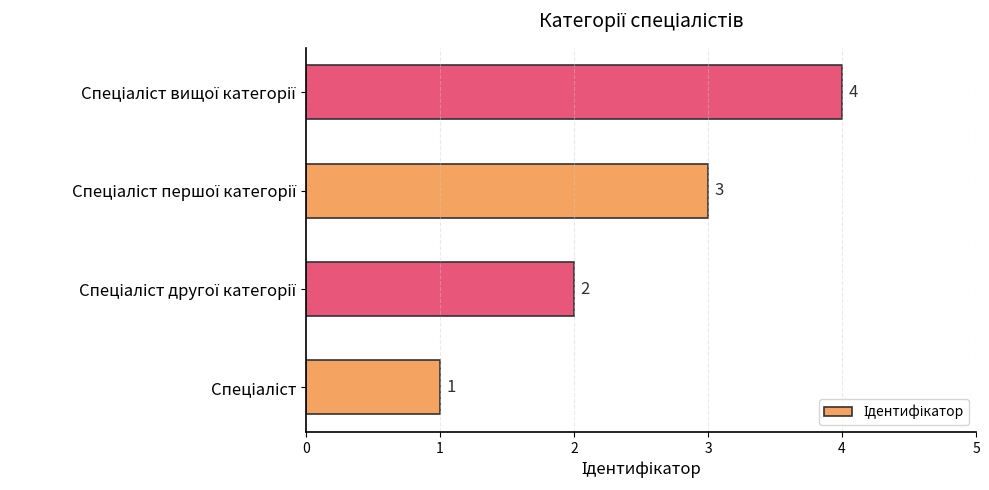

What is the greatest value displayed?

4